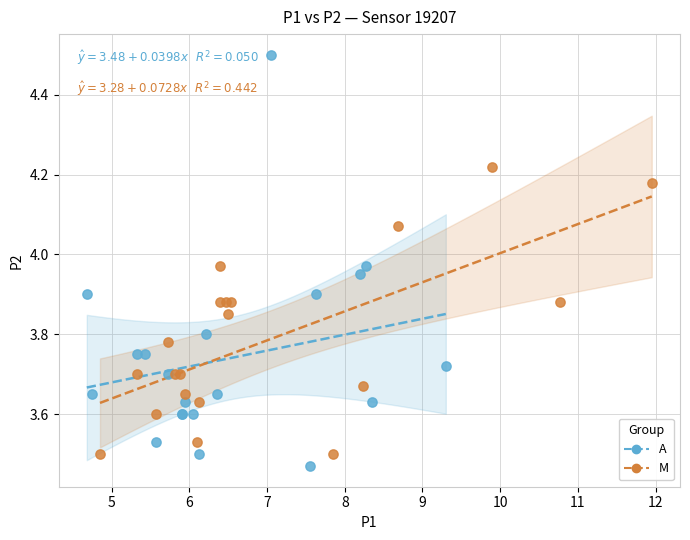

Which series has the widest spread of Y values?

A